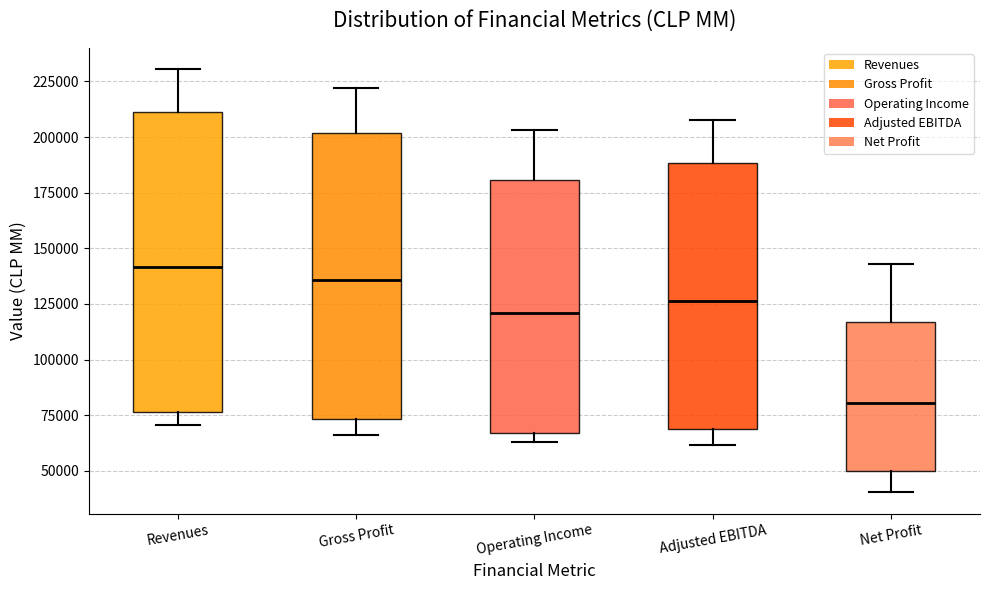

Reading left to right, transcribe this box plot: for each box, give where its median line is, the range the box spans, and where its two whiskers end, as read against the y-axis. The values are not printed on the chart, so give them approximately, as read against the axis.

Revenues: median 140000, box 75000 to 210000, whiskers 70000 to 230000
Gross Profit: median 135000, box 75000 to 200000, whiskers 65000 to 220000
Operating Income: median 120000, box 65000 to 180000, whiskers 65000 (just below the box's lower edge) to 205000
Adjusted EBITDA: median 125000, box 70000 to 190000, whiskers 60000 to 205000
Net Profit: median 80000, box 50000 to 115000, whiskers 40000 to 145000